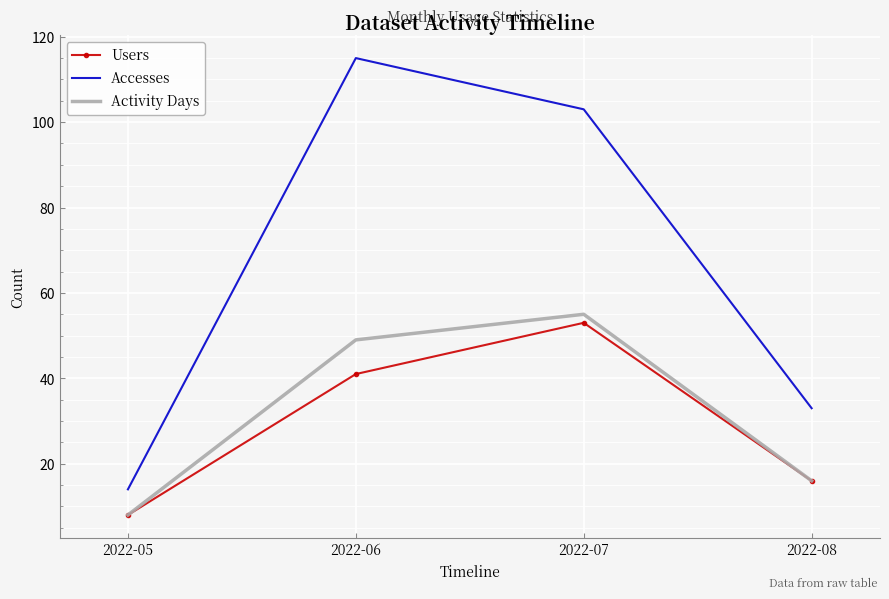

At which label does Accesses reach its minimum?

2022-05